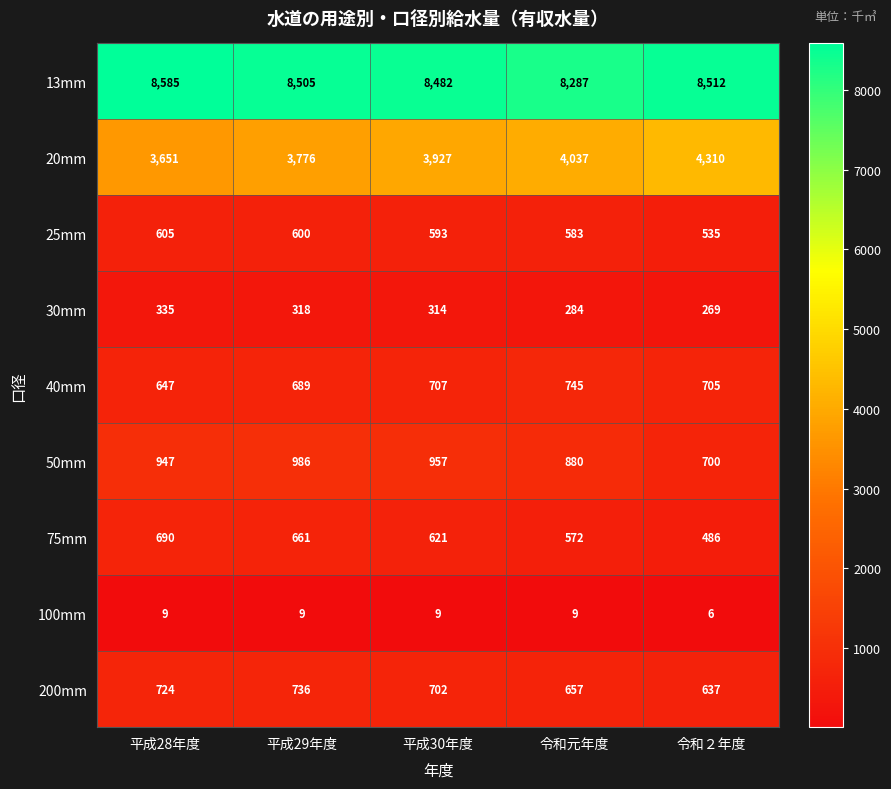

What is the average value of the 100mm series?

8